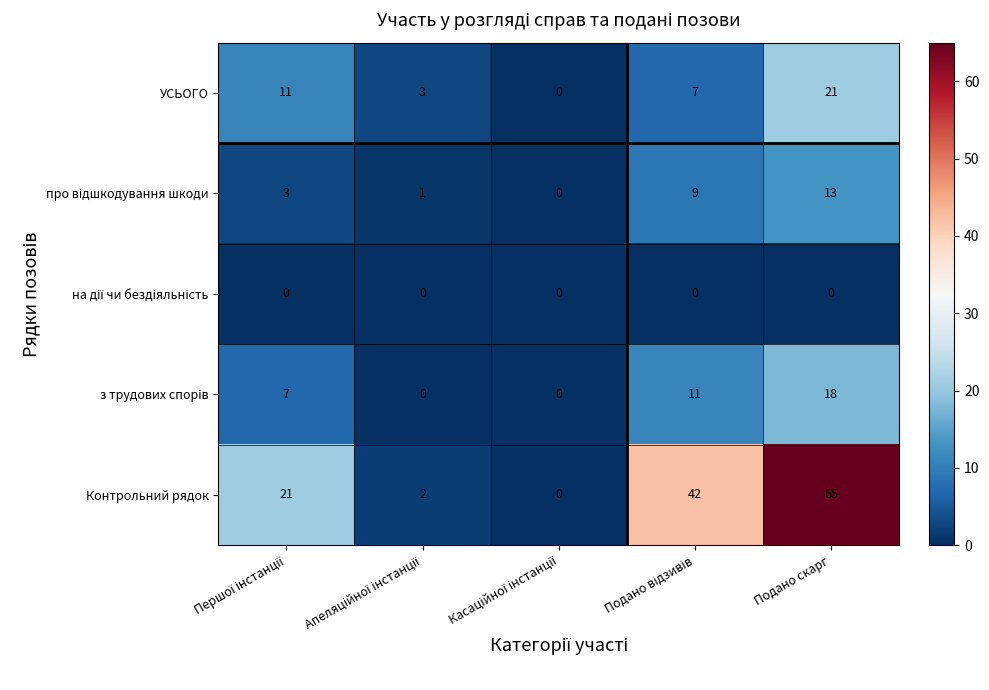

Which series has the largest range (max minus min)?

Контрольний рядок